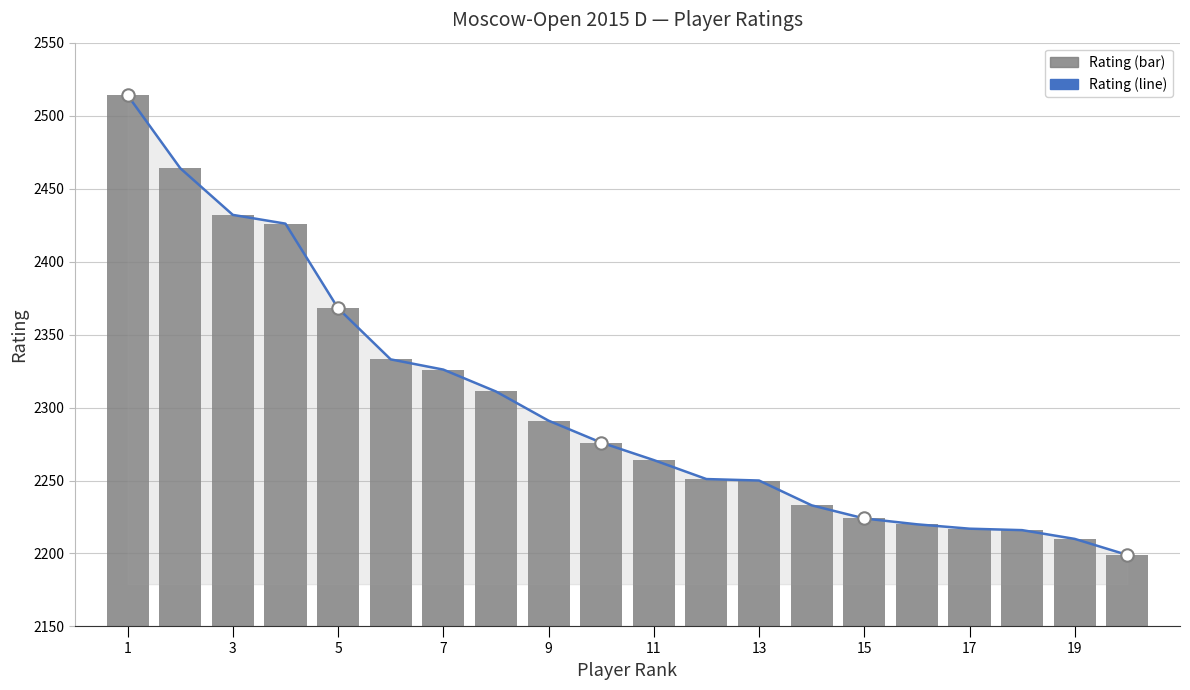

Which series contains the highest Y value?

Rating (line)